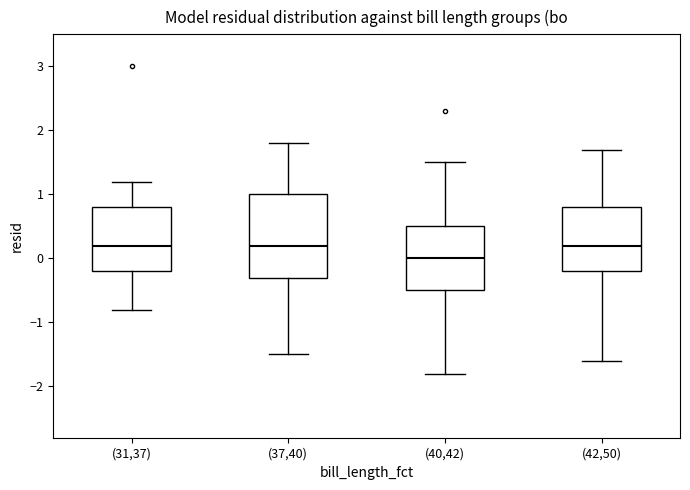

Reading left to right, read every box against the y-axis: the position of its median line, the range the box covers, and the ends of its whiskers. The values are not printed on the chart, so give them approximately, as read against the axis.

(31,37): median 0.2, box -0.2 to 0.8, whiskers -0.8 to 1.2
(37,40): median 0.2, box -0.3 to 1.0, whiskers -1.5 to 1.8
(40,42): median 0.0, box -0.5 to 0.5, whiskers -1.8 to 1.5
(42,50): median 0.2, box -0.2 to 0.8, whiskers -1.6 to 1.7